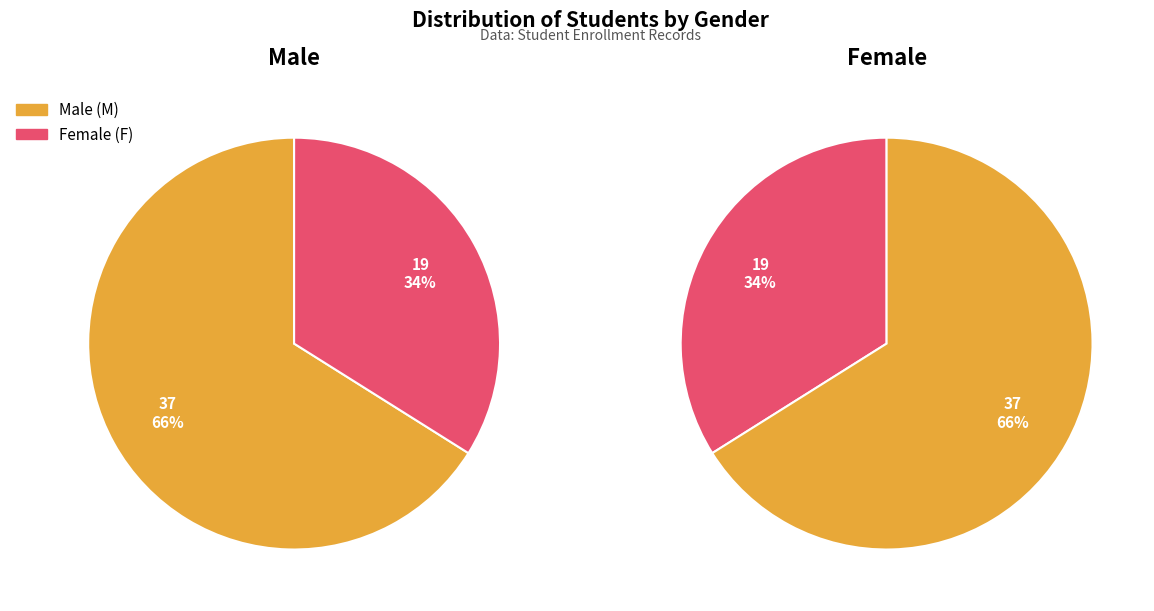

What is the change in value from M to F?

-18